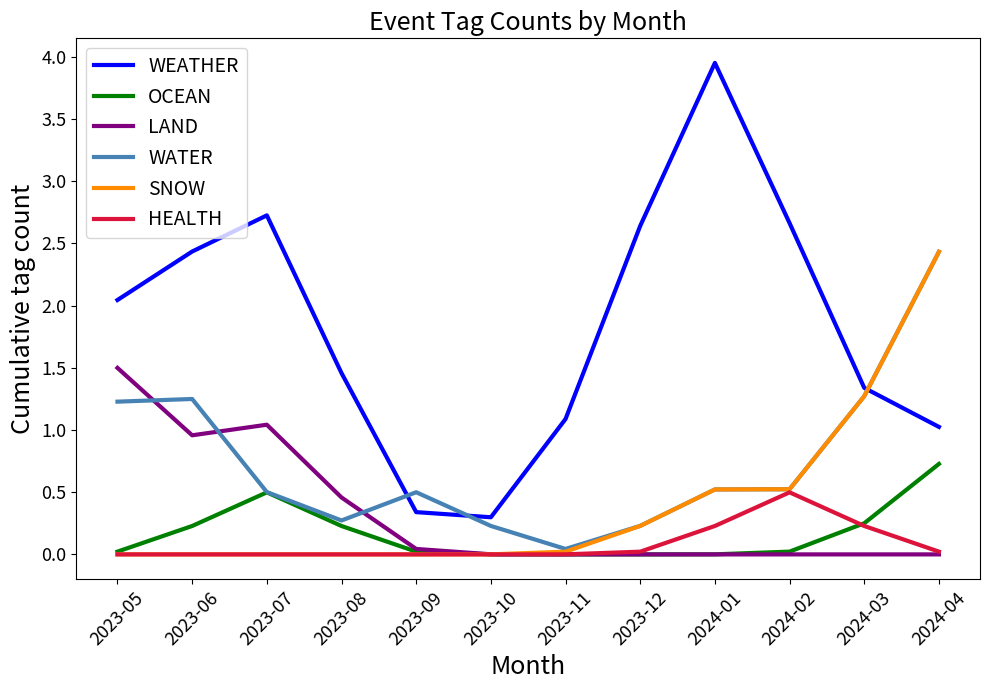

Which category has the lowest value in the WATER series?

2023-11